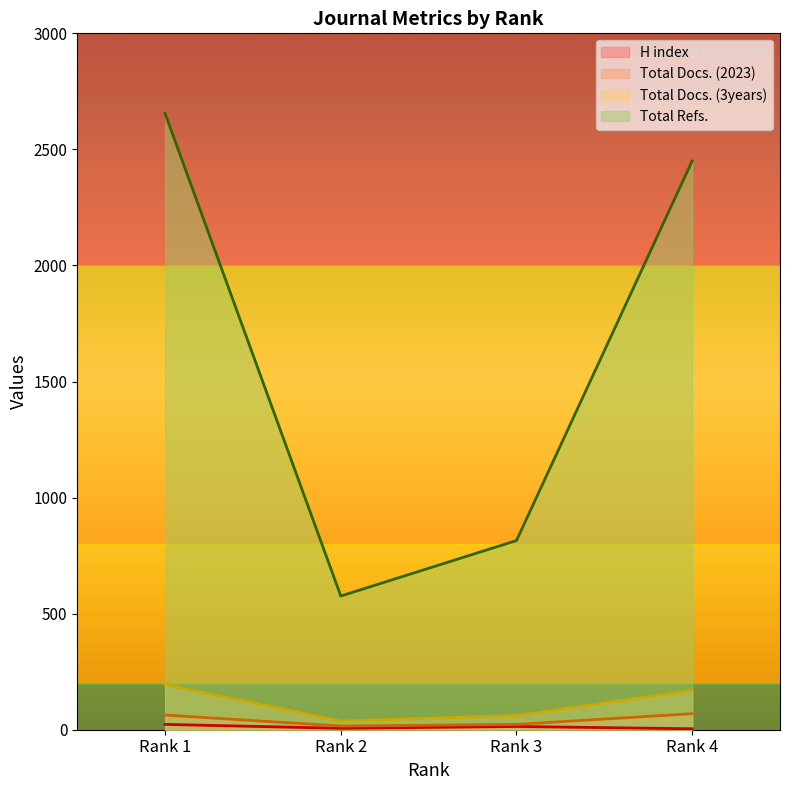

How many lines are shown in the chart?

4